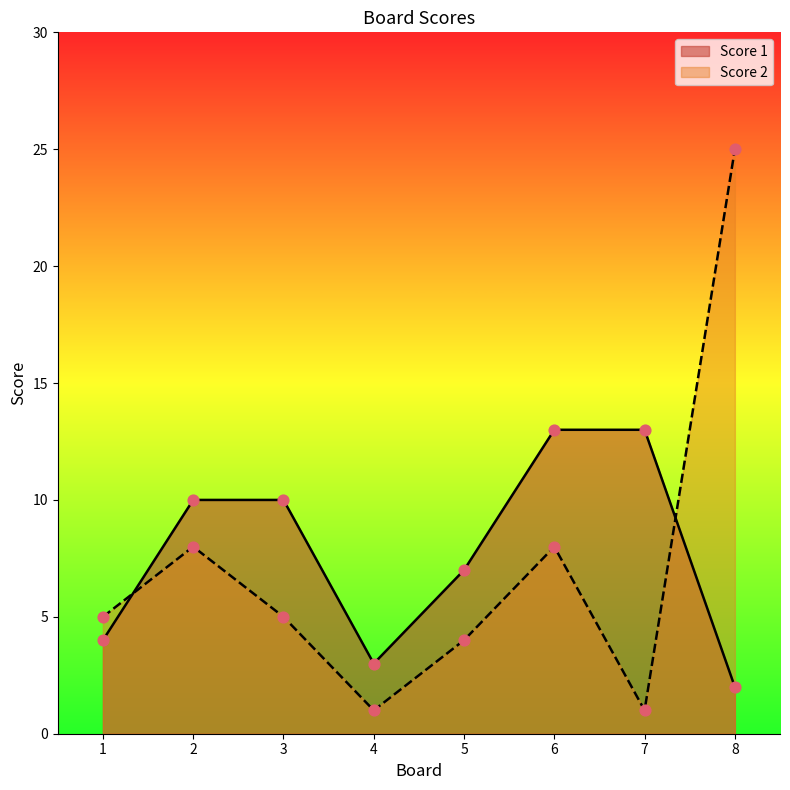

Which series contains the lowest Y value?

Score 2